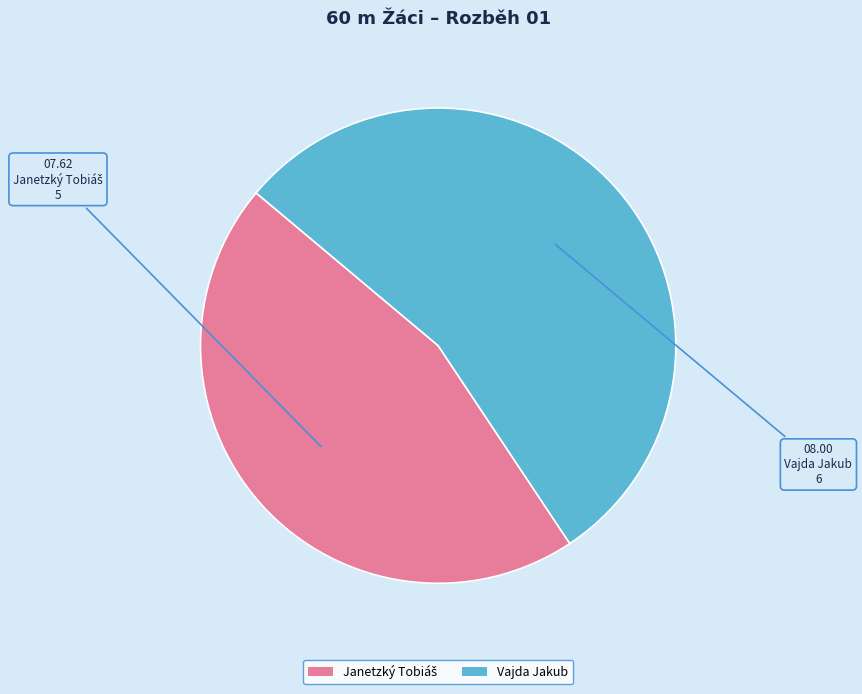

Which category has the biggest portion of the pie?

Vajda Jakub